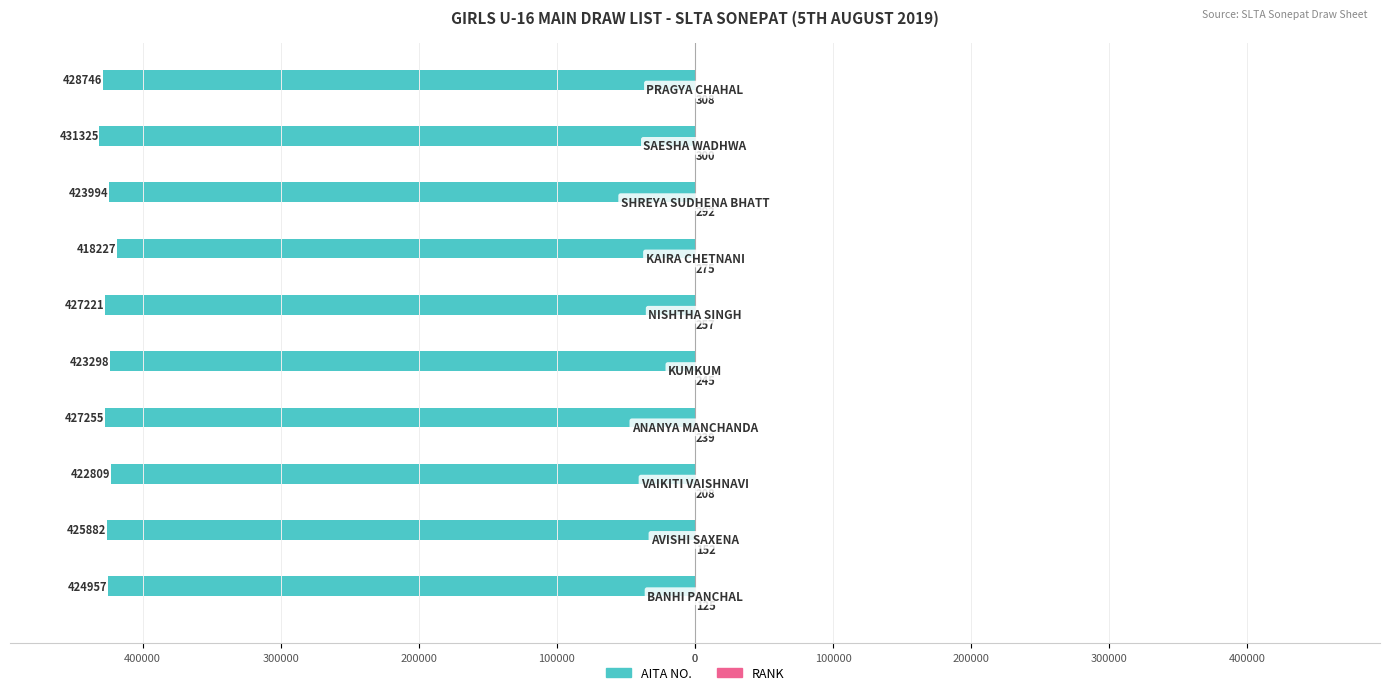

Which series has the largest total across all categories?

RANK